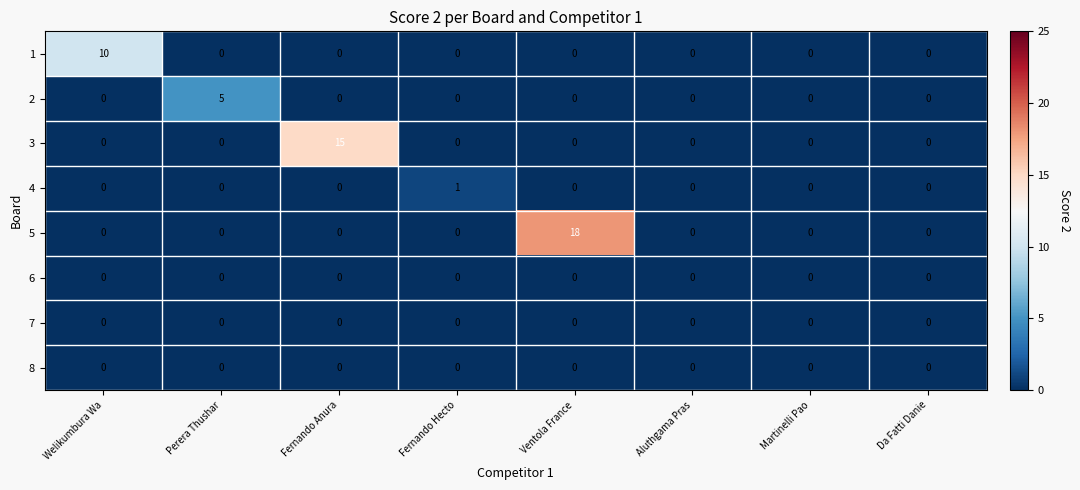

Count the number of categories in the chart.

8